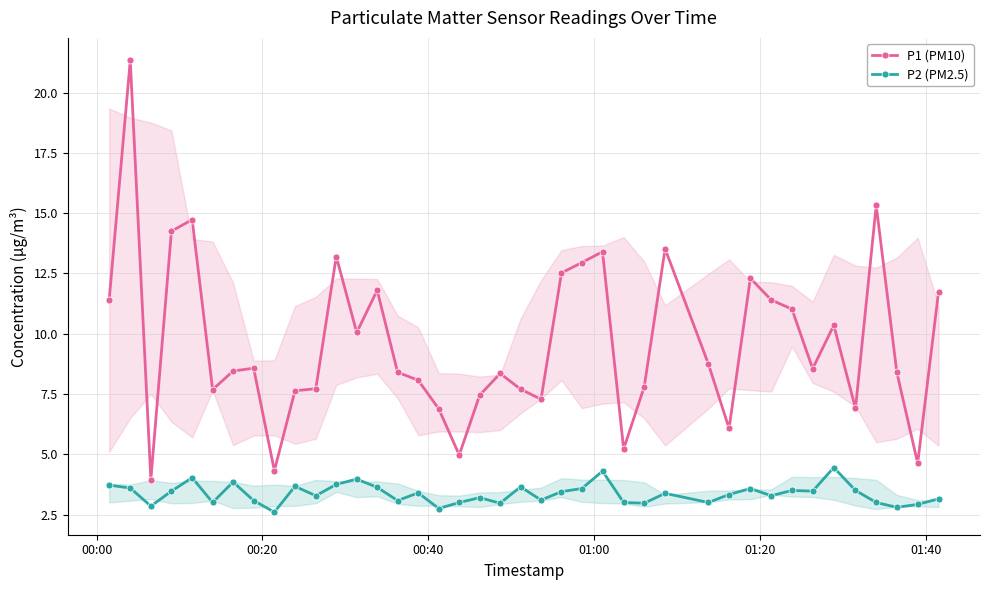

What is the lowest value of the P2 (PM2.5) series?

2.6